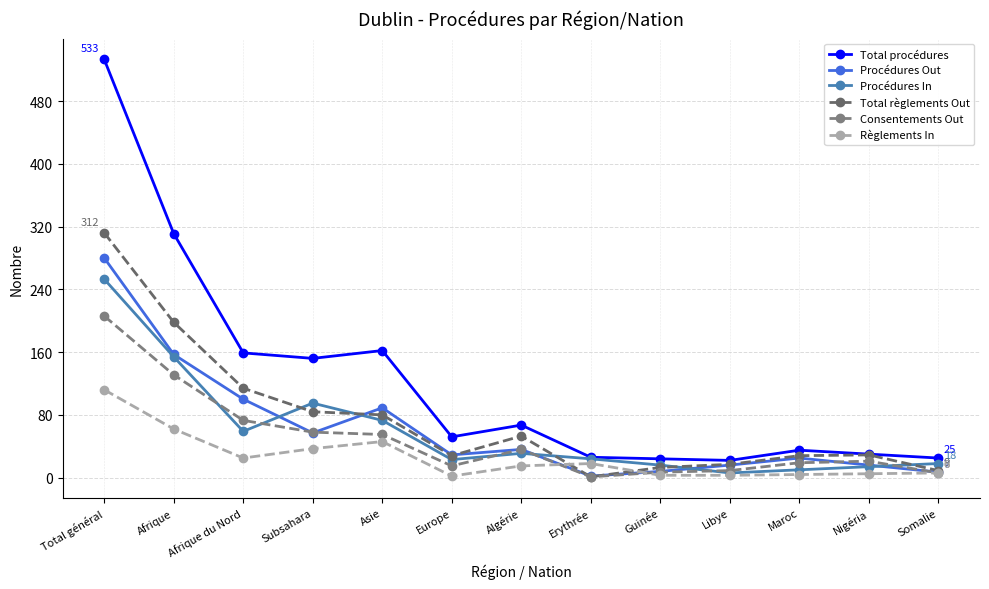

Which label corresponds to the largest value in the chart?

Total général